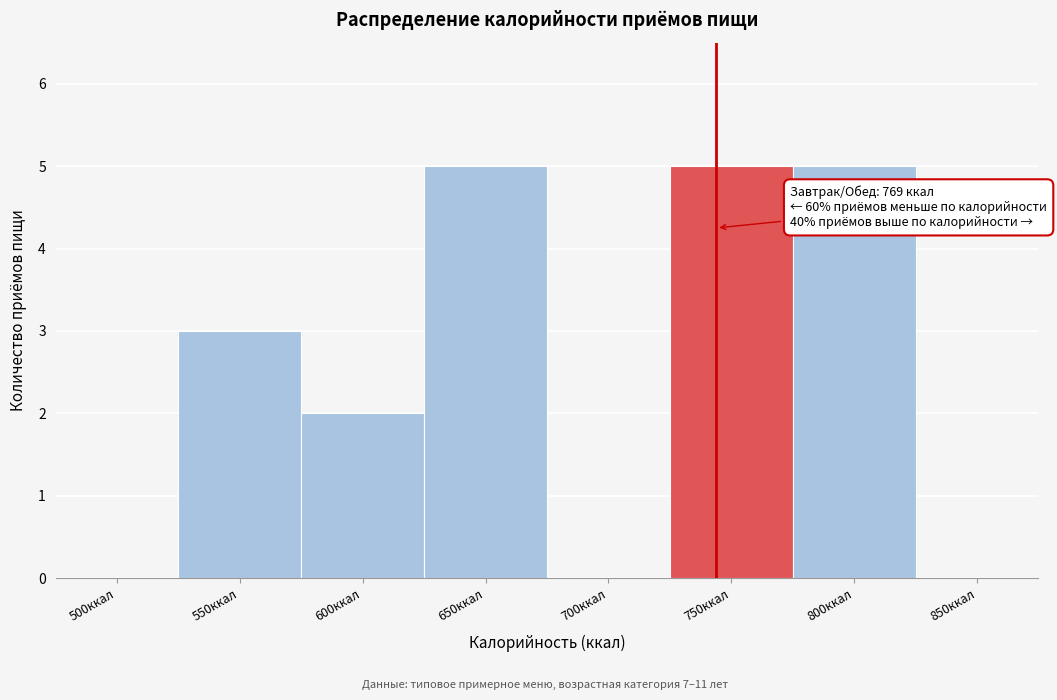

Reading right to left, extract all data points from this chart.

850ккал=0	800ккал=5	750ккал=5	700ккал=0	650ккал=5	600ккал=2	550ккал=3	500ккал=0